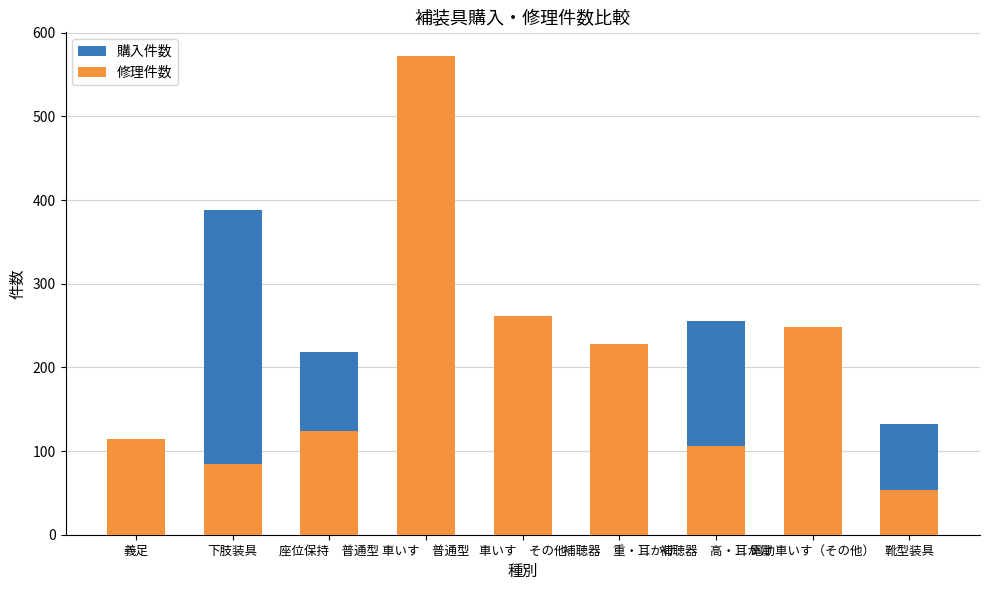

How many data points in 購入件数 are less than 218?

4